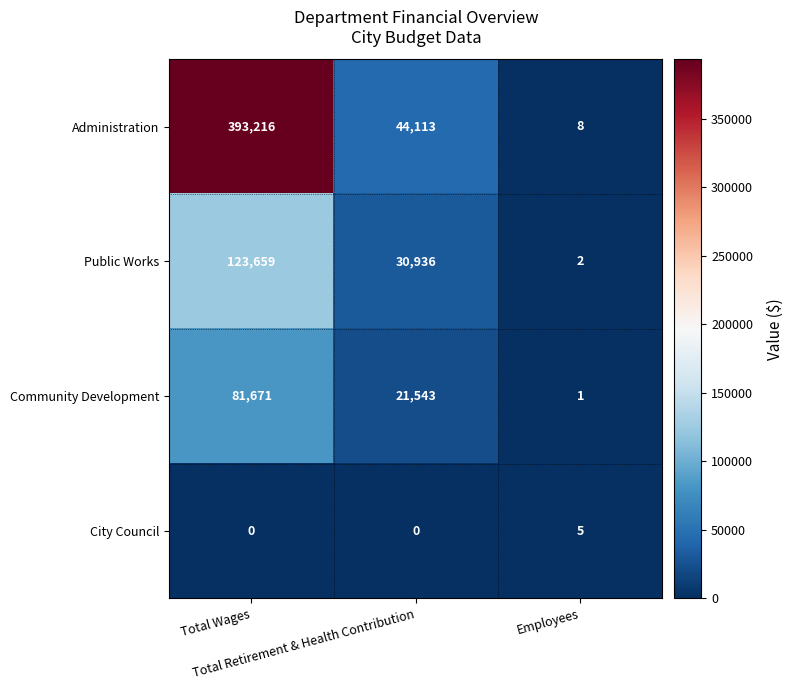

What is the difference between the maximum and minimum values in the City Council series?

5